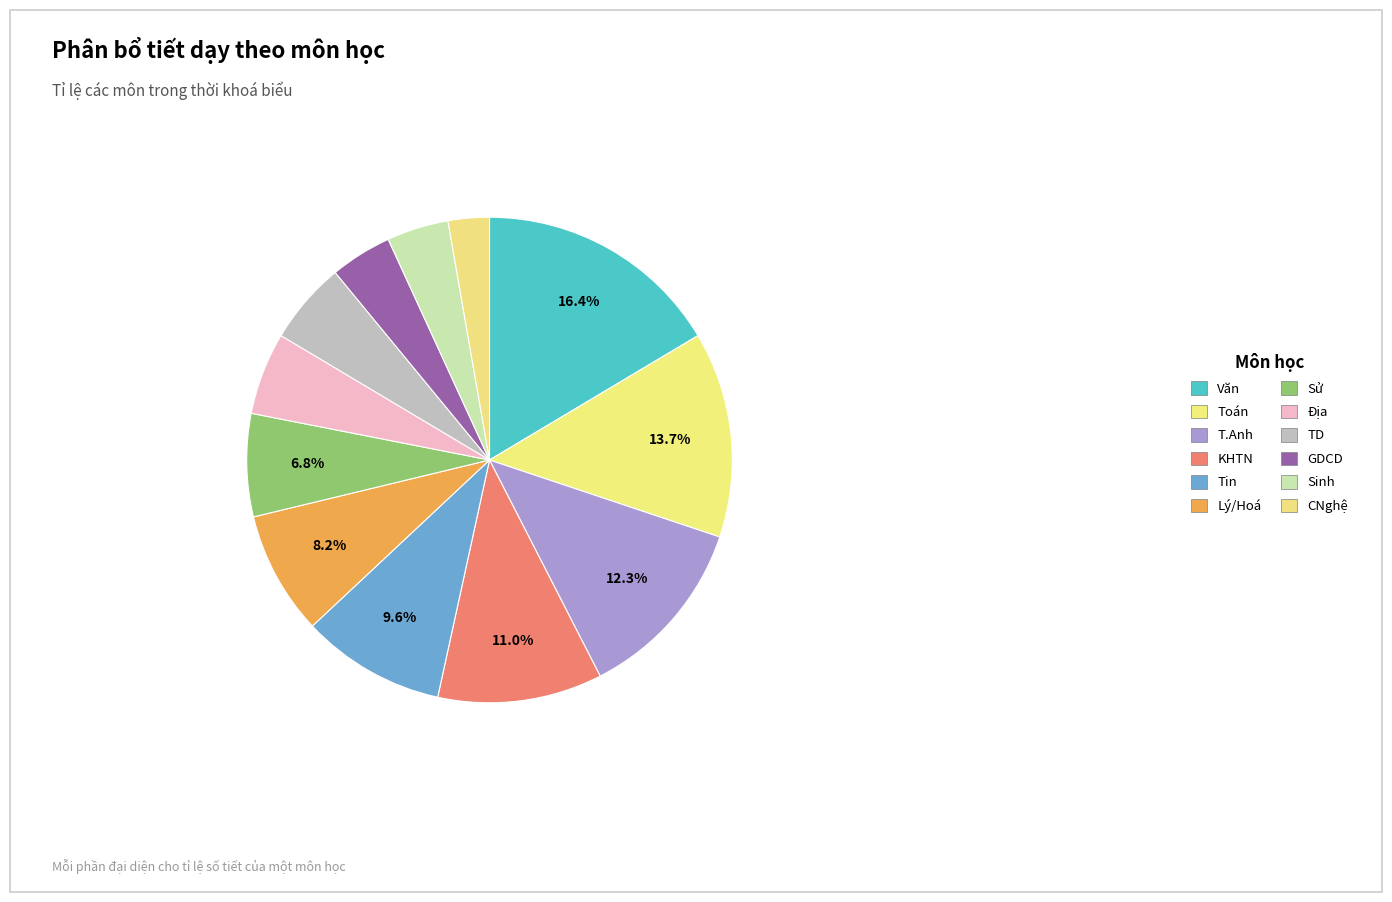

To the nearest percent, what portion does KHTN represent?

11%